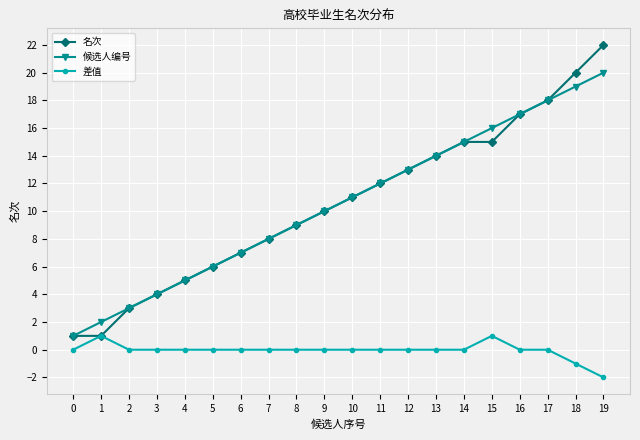

True or false: 候选人编号 has a value of 7 at 17.

False